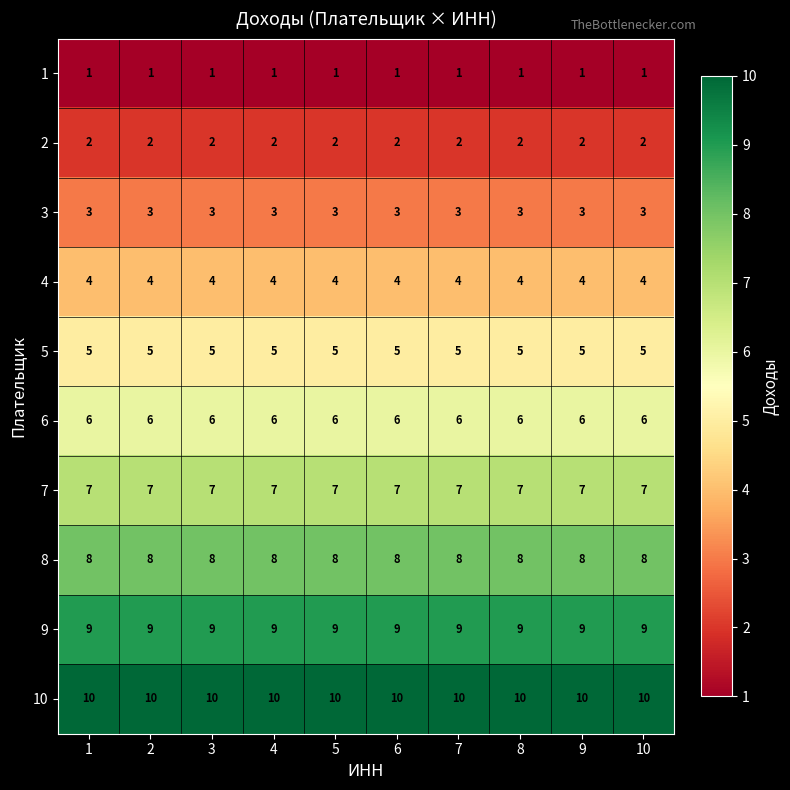

At 7, list the series in order from largest to smallest.

10, 9, 8, 7, 6, 5, 4, 3, 2, 1